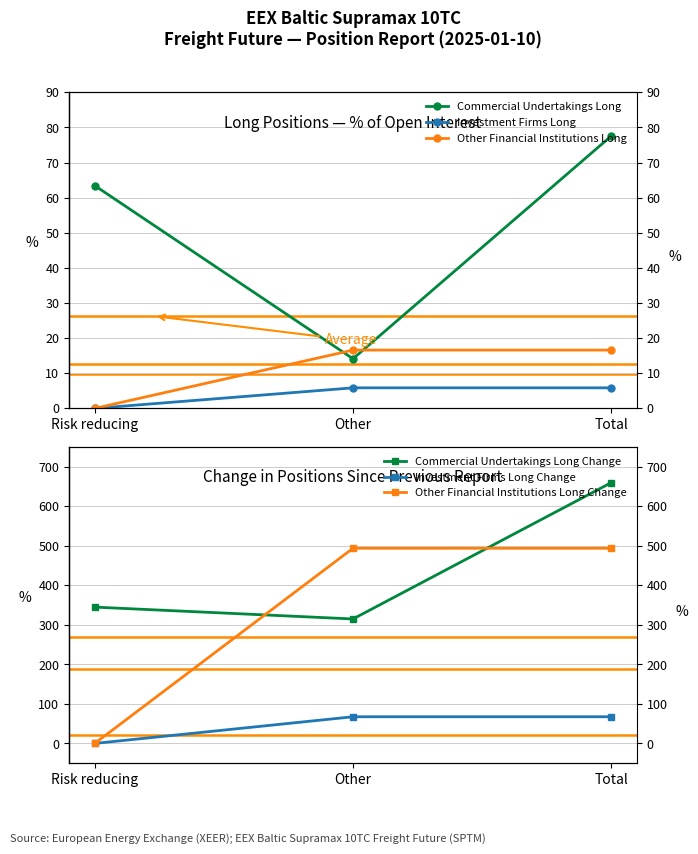

List the labels in order of Investment Firms Long value, smallest first.

Risk reducing, Other, Total